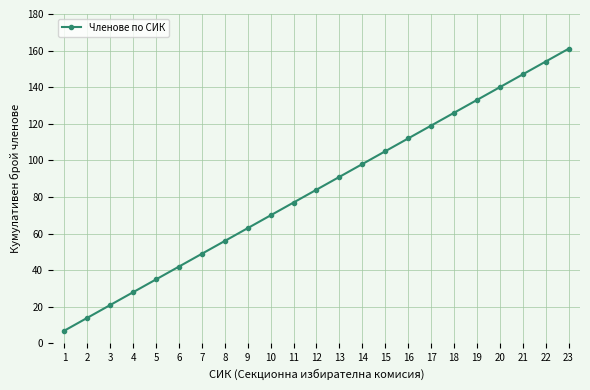

List the labels in order of value, largest first.

23, 22, 21, 20, 19, 18, 17, 16, 15, 14, 13, 12, 11, 10, 9, 8, 7, 6, 5, 4, 3, 2, 1